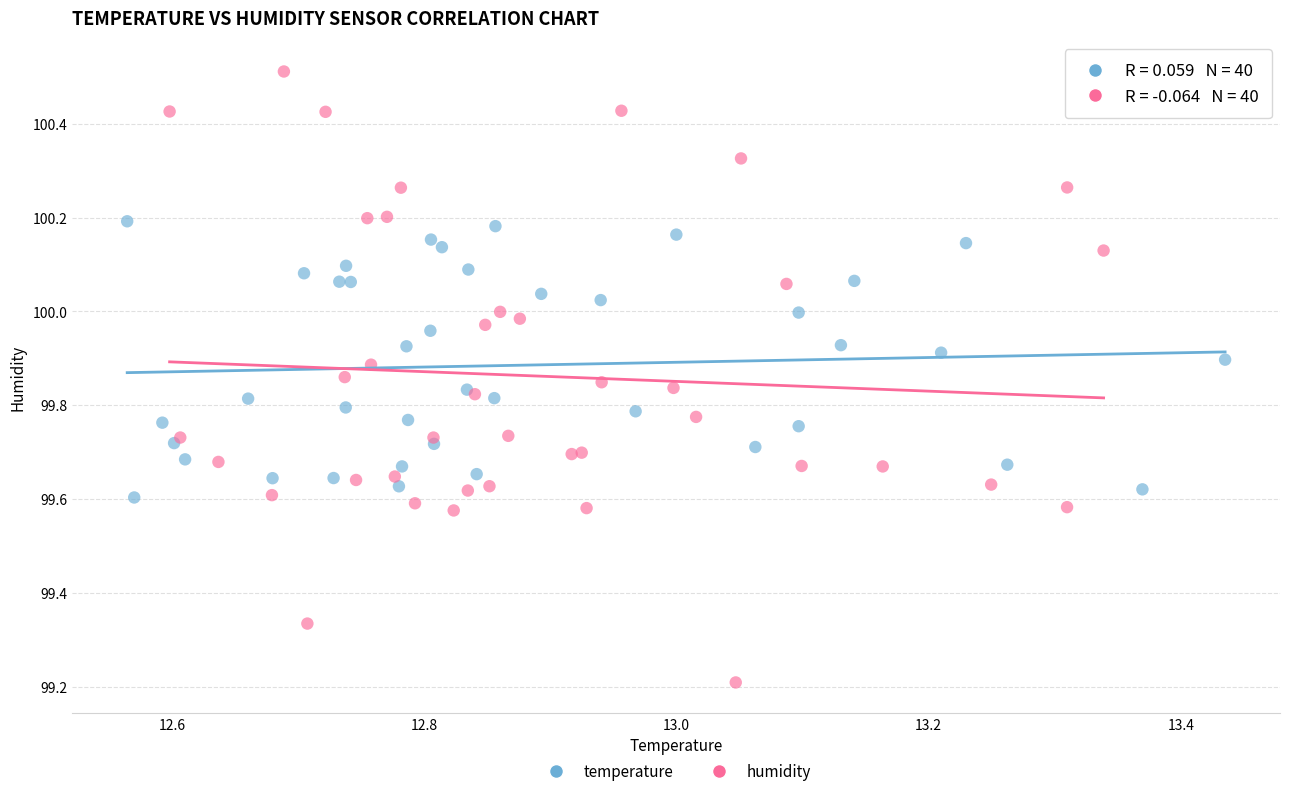

What are all the series names shown in the legend?

temperature, humidity